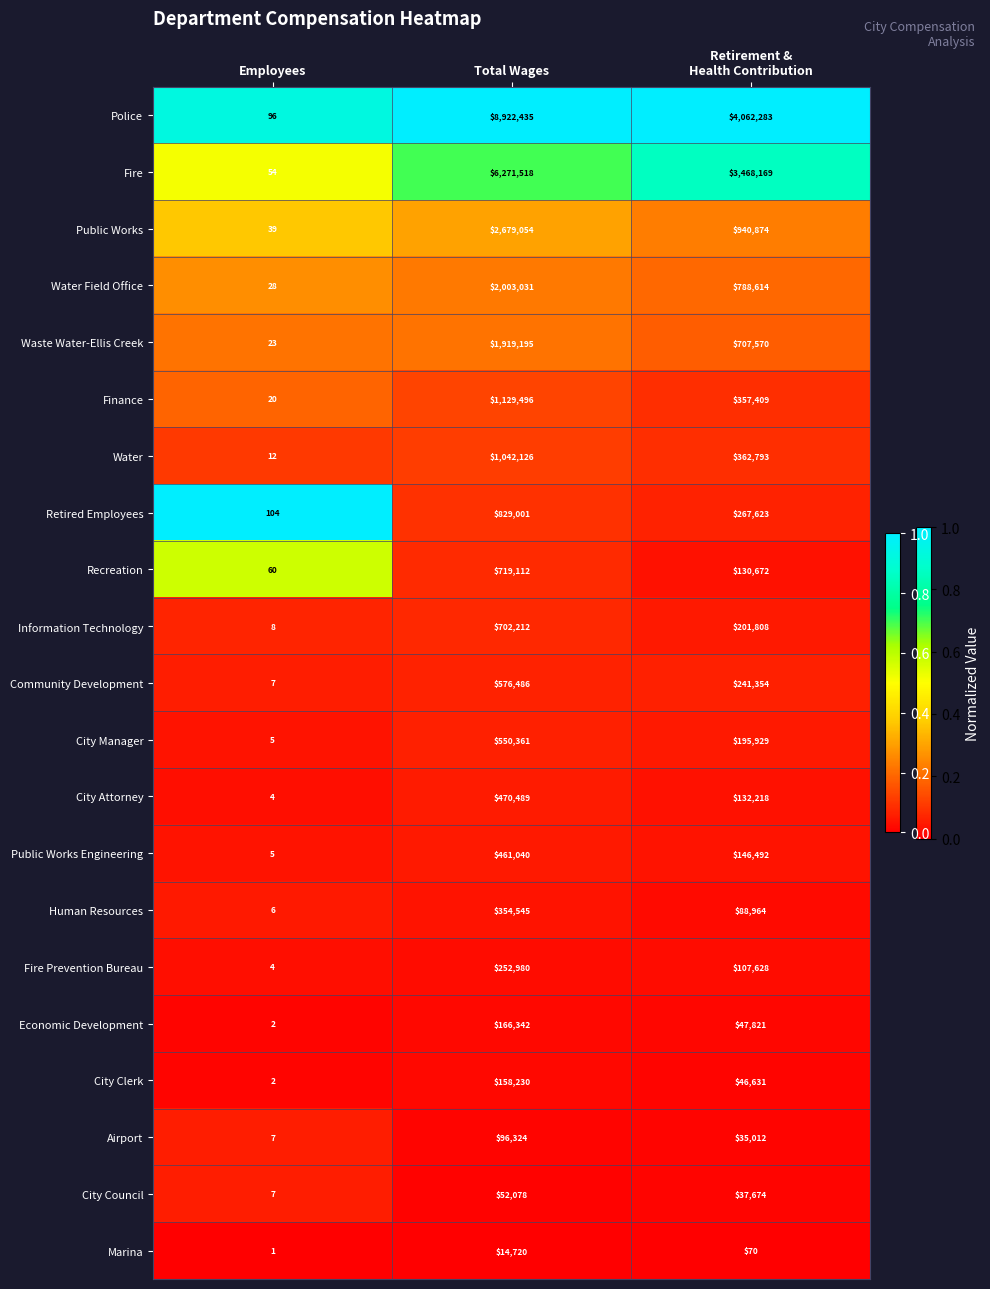

The value of Human Resources at Employees is 6. True or false?

True